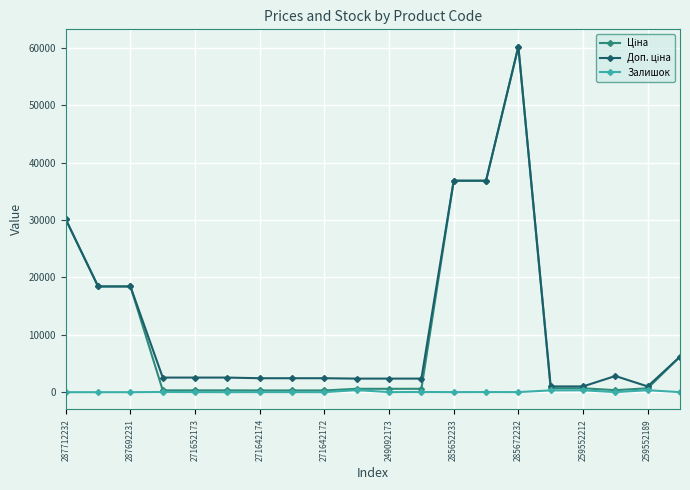

How many distinct data groups are displayed?

3